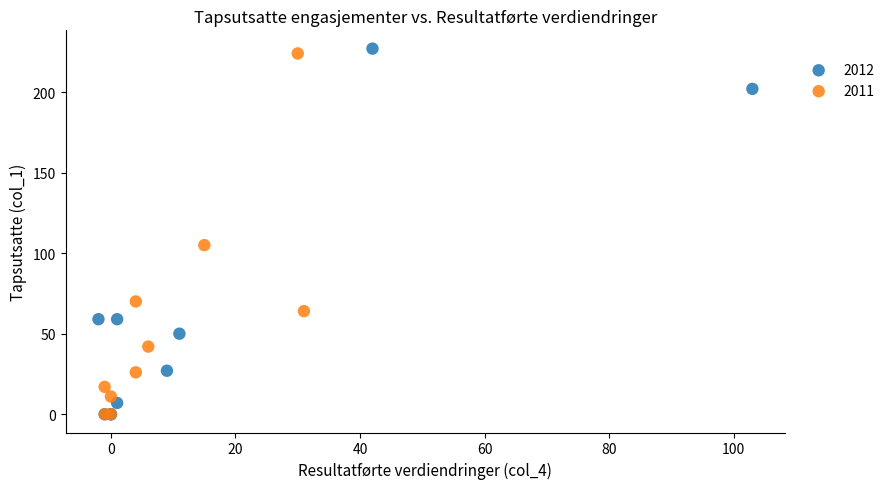

Which series reaches the maximum Y coordinate?

2012